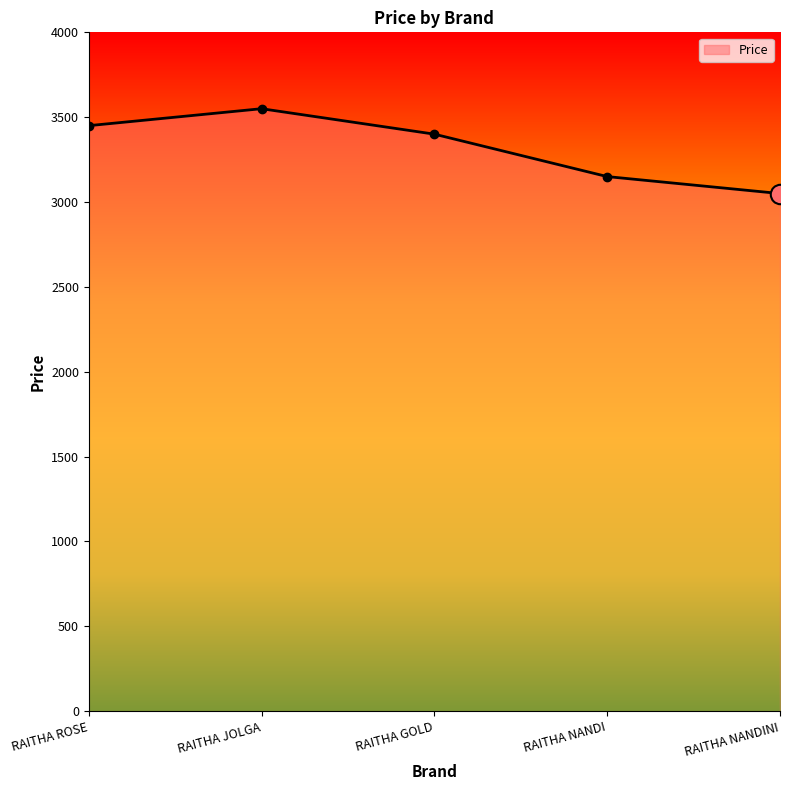

How many values are between 3150 and 3450?

3